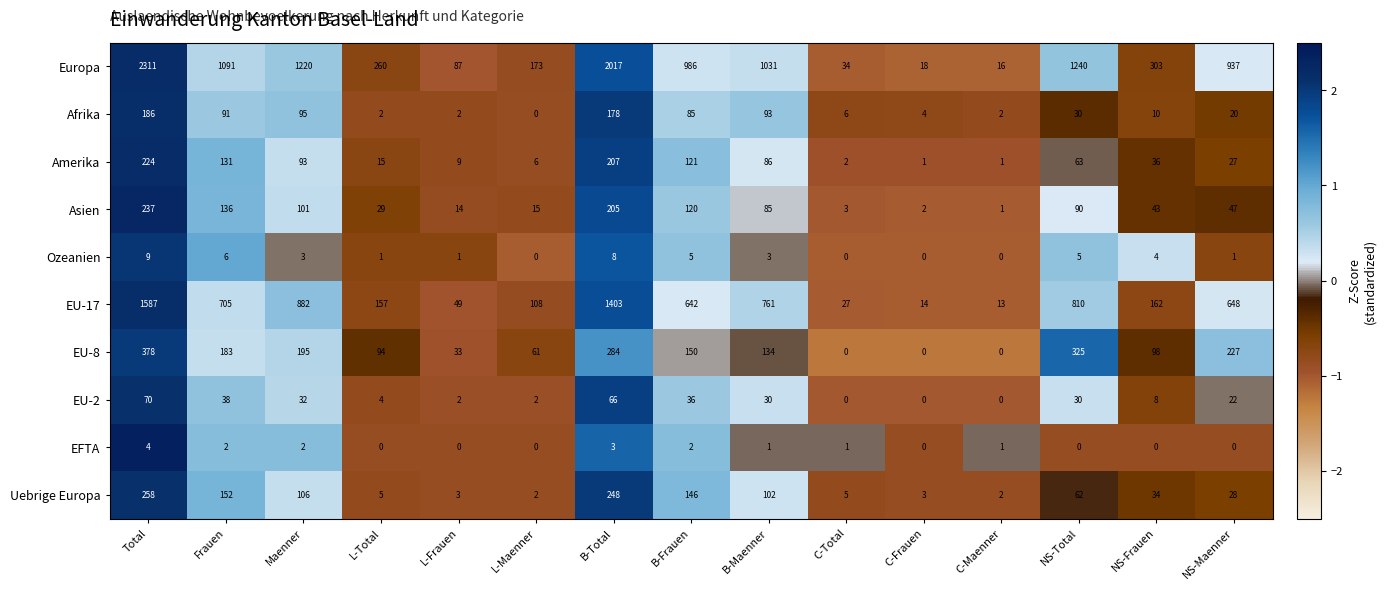

Which series has the widest spread of values?

Europa